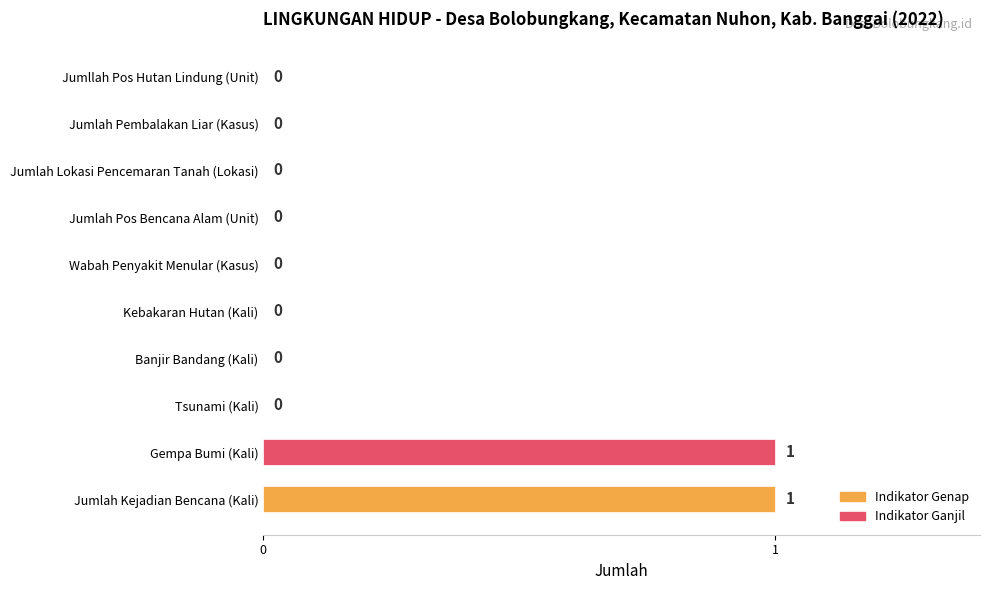

Reading top to bottom, list all the values displayed in this chart.

Jumllah Pos Hutan Lindung (Unit)=0	Jumlah Pembalakan Liar (Kasus)=0	Jumlah Lokasi Pencemaran Tanah (Lokasi)=0	Jumlah Pos Bencana Alam (Unit)=0	Wabah Penyakit Menular (Kasus)=0	Kebakaran Hutan (Kali)=0	Banjir Bandang (Kali)=0	Tsunami (Kali)=0	Gempa Bumi (Kali)=1	Jumlah Kejadian Bencana (Kali)=1